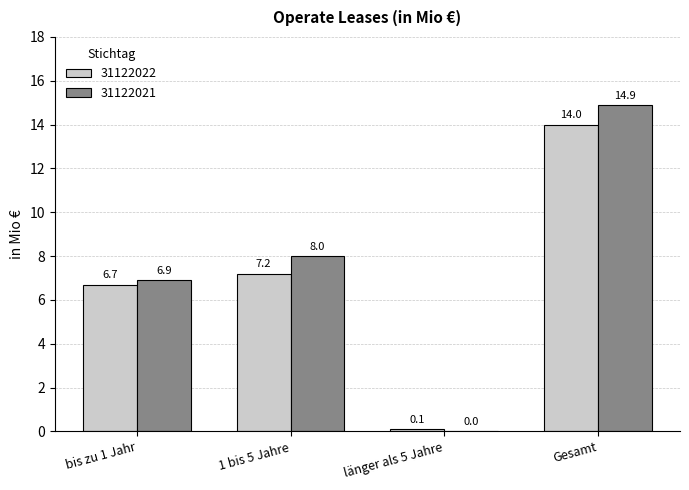

What are all the series names shown in the legend?

31122022, 31122021